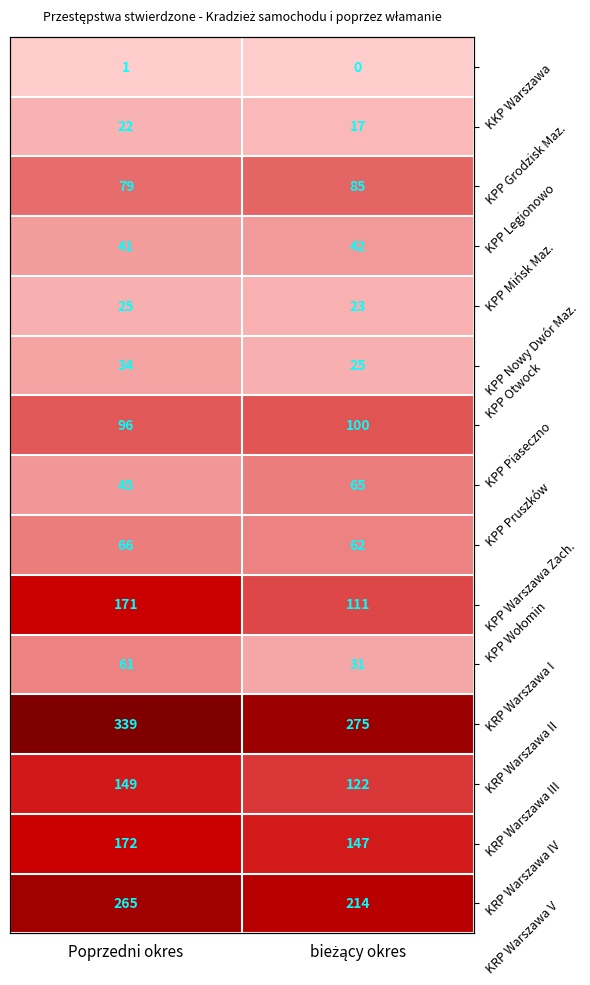

Which has a higher value, Poprzedni okres or bieżący okres?

Poprzedni okres